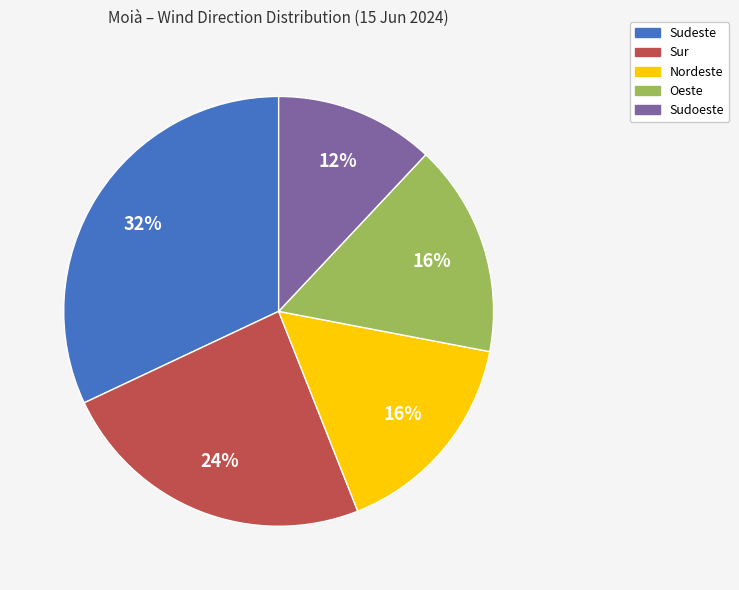

Which slice is the largest?

Sudeste